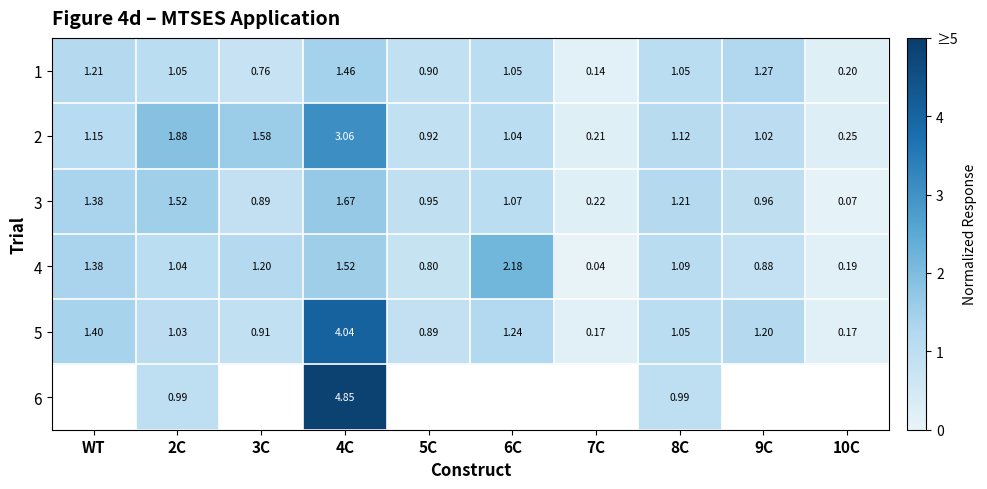

At how many categories does at least one series exceed 4?

1